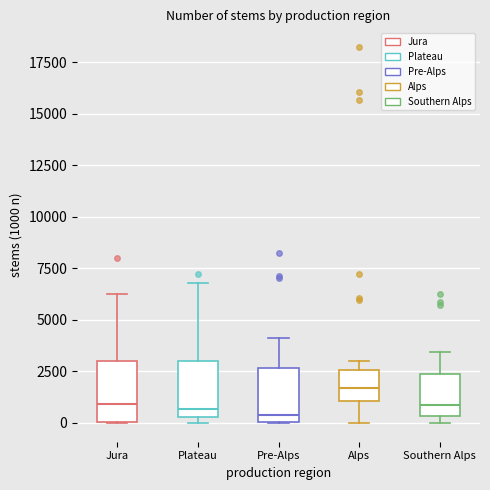

Reading left to right, read every box against the y-axis: the position of its median line, the range the box covers, and the ends of its whiskers. The values are not printed on the chart, so give them approximately, as read against the axis.

Jura: median 1000, box 0 to 3000, whiskers 0 to 6000
Plateau: median 500 (just above the box's lower edge), box 500 to 3000, whiskers 0 to 7000
Pre-Alps: median 500, box 0 to 2500, whiskers 0 to 4000
Alps: median 1500, box 1000 to 2500, whiskers 0 to 3000
Southern Alps: median 1000, box 500 to 2500, whiskers 0 to 3500